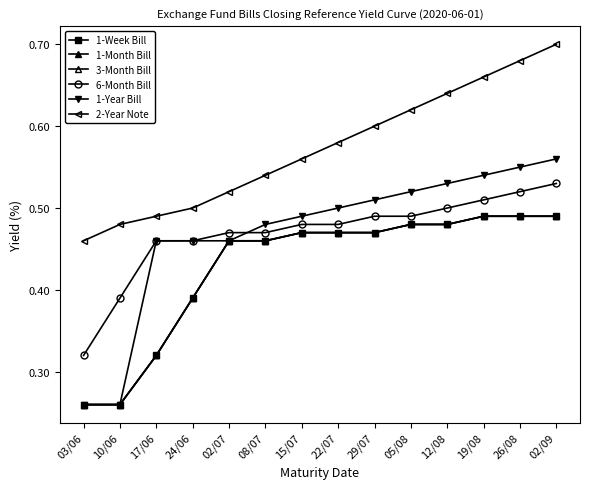

Does the chart have visible grid lines?

No